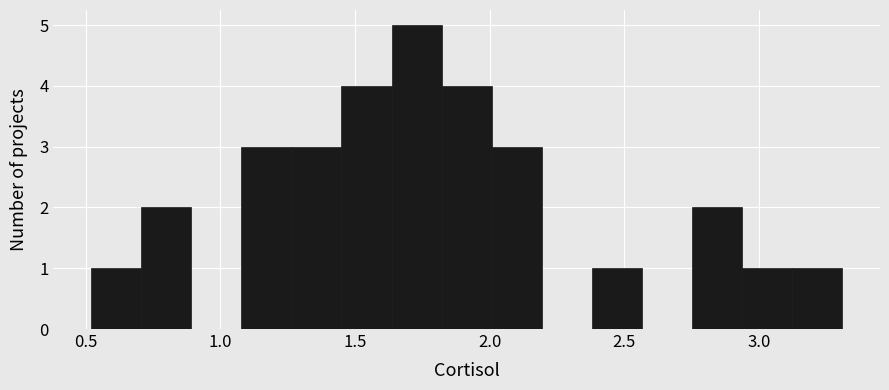

Around what value on the x-axis is the tallest bar? Give the approximate position of its centre, as read against the axis.

1.75